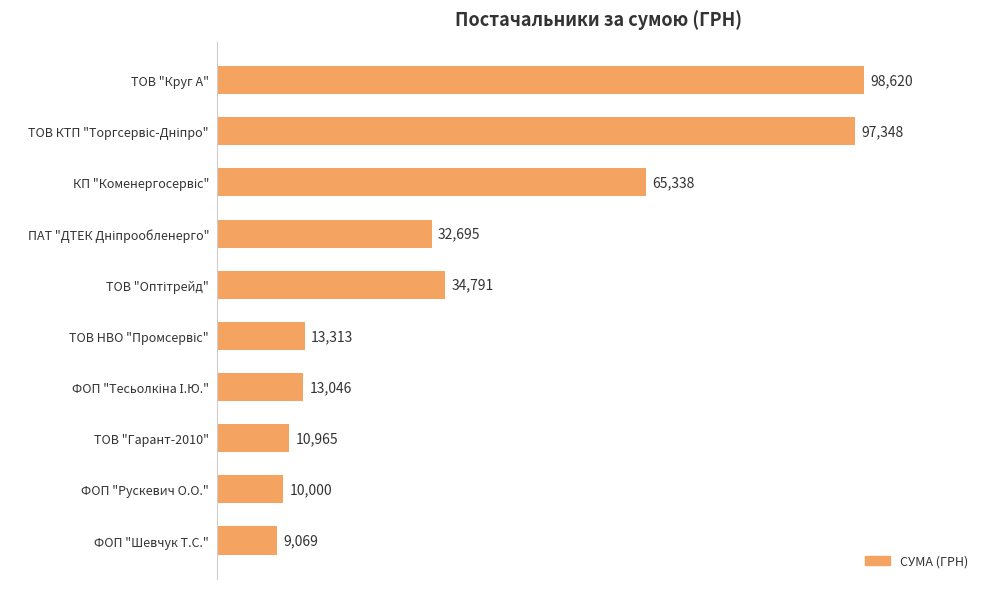

What position from the bottom is ТОВ "Круг А"?

10